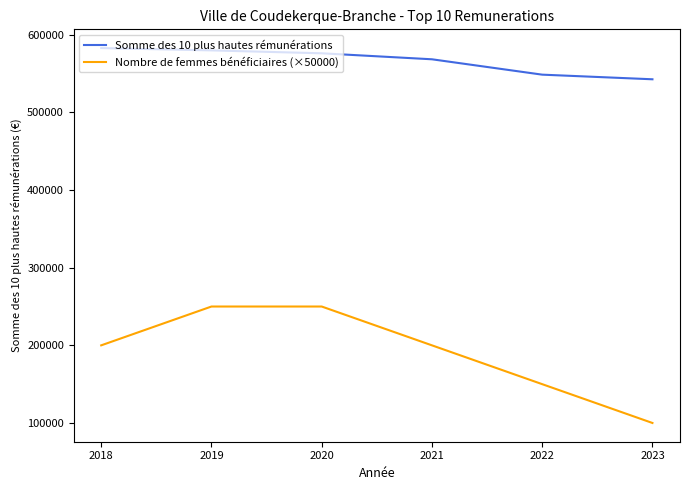

What is the spread (max minus min) of values at 2019?

329905.9